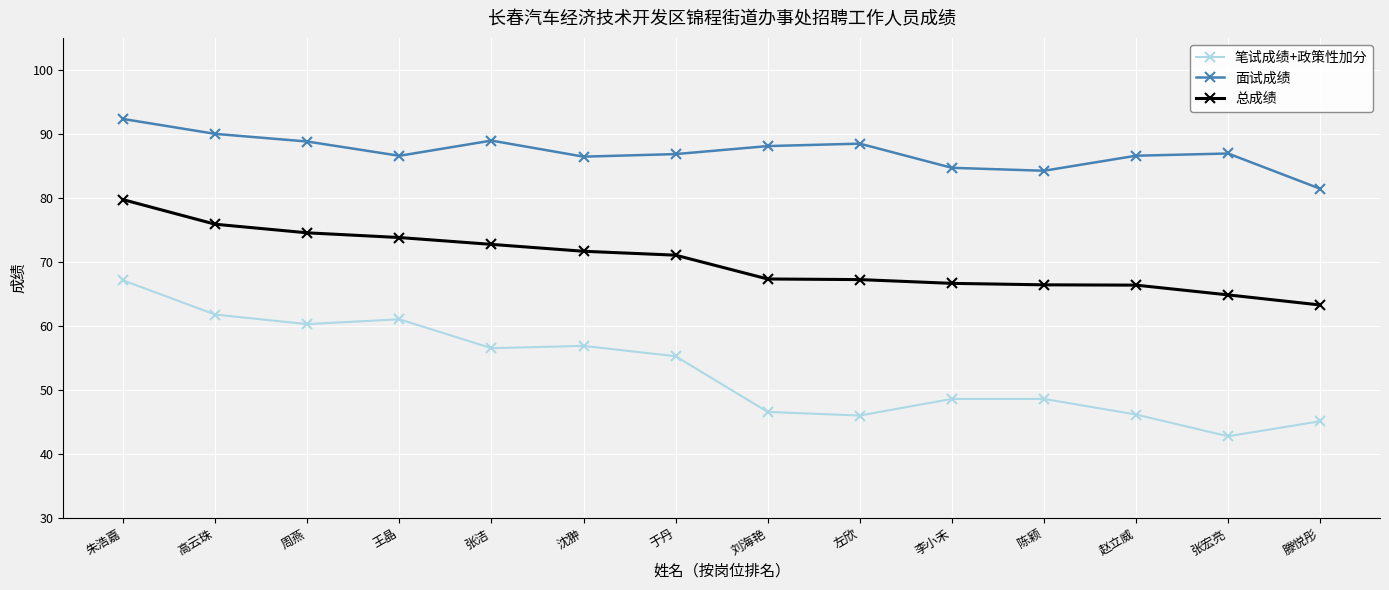

Which series has the largest total across all categories?

面试成绩